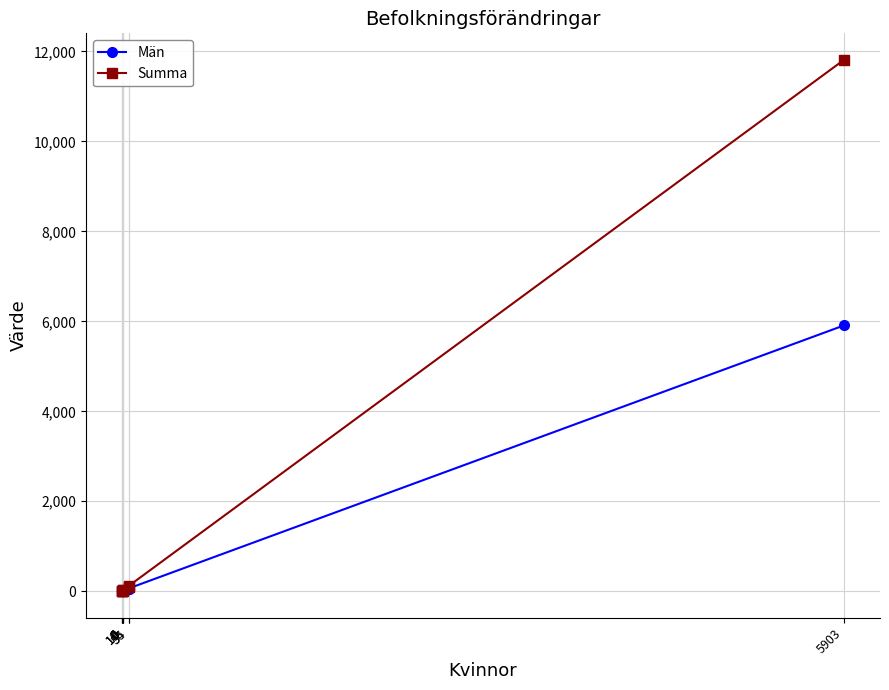

Which category has the highest value across all series?

5903